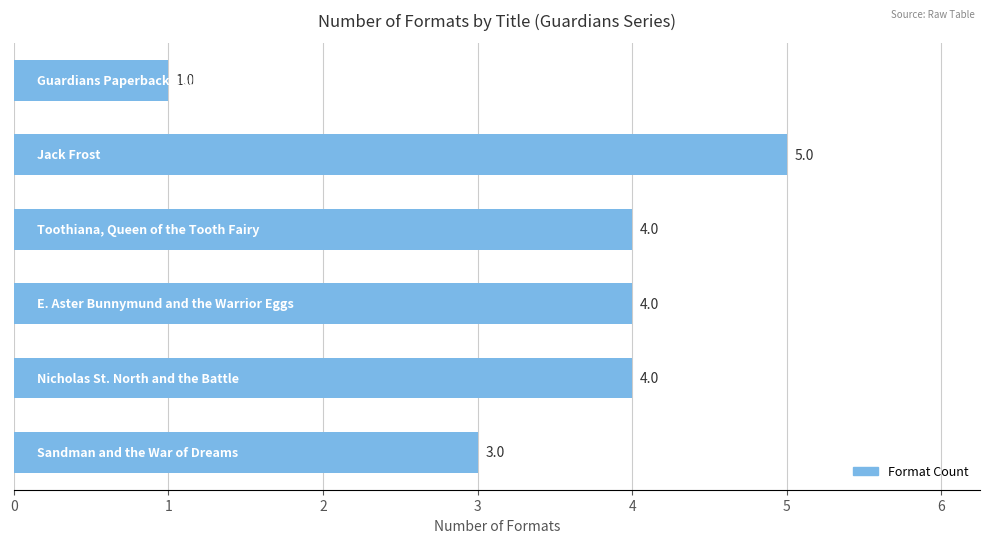

What is the value of the 3rd bar from the top?

4